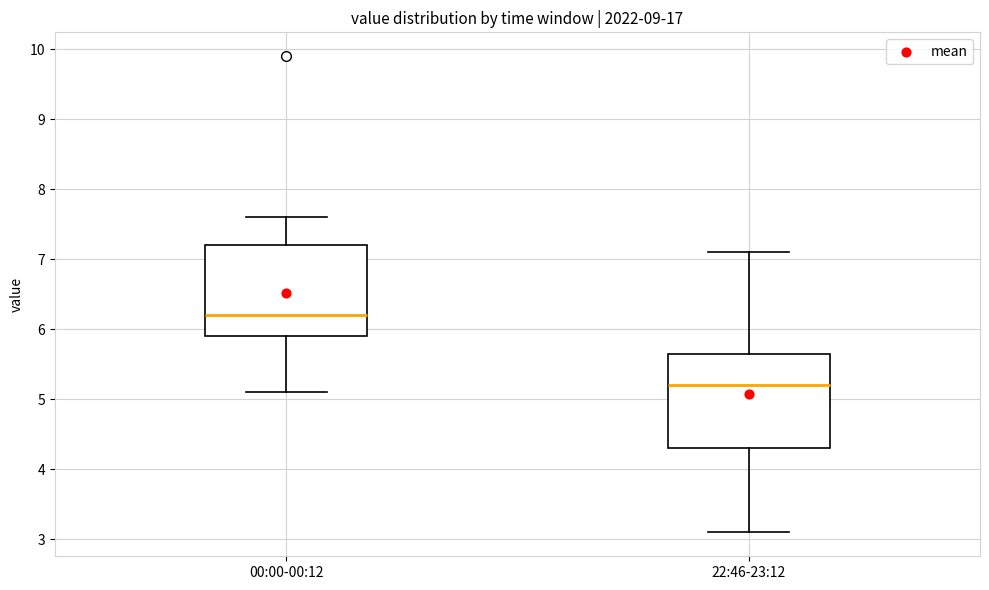

Reading left to right, read every box against the y-axis: the position of its median line, the range the box covers, and the ends of its whiskers. The values are not printed on the chart, so give them approximately, as read against the axis.

00:00-00:12: median 6.2, box 5.9 to 7.2, whiskers 5.1 to 7.6
22:46-23:12: median 5.2, box 4.3 to 5.7, whiskers 3.1 to 7.1